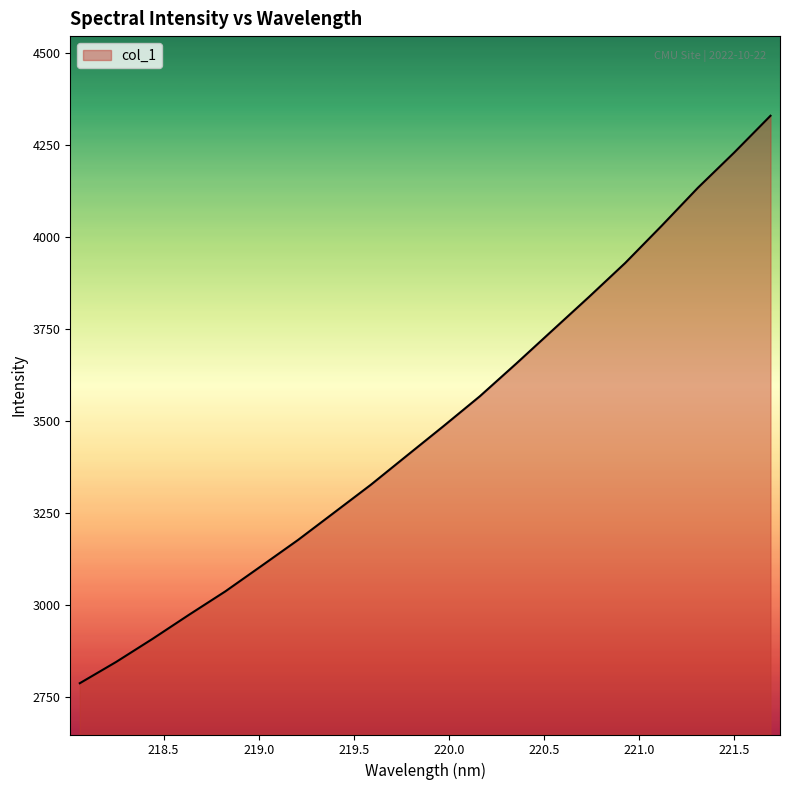

What is the smallest value displayed?

2786.6